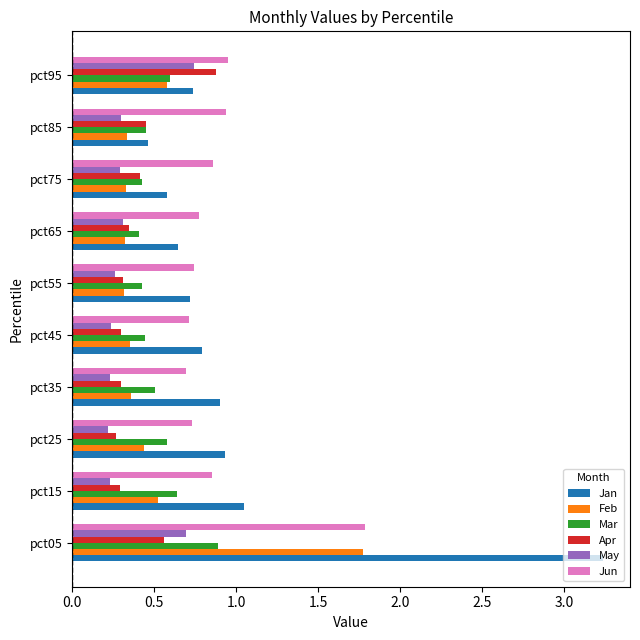

What is the difference between the highest and lowest values at pct15?

0.8